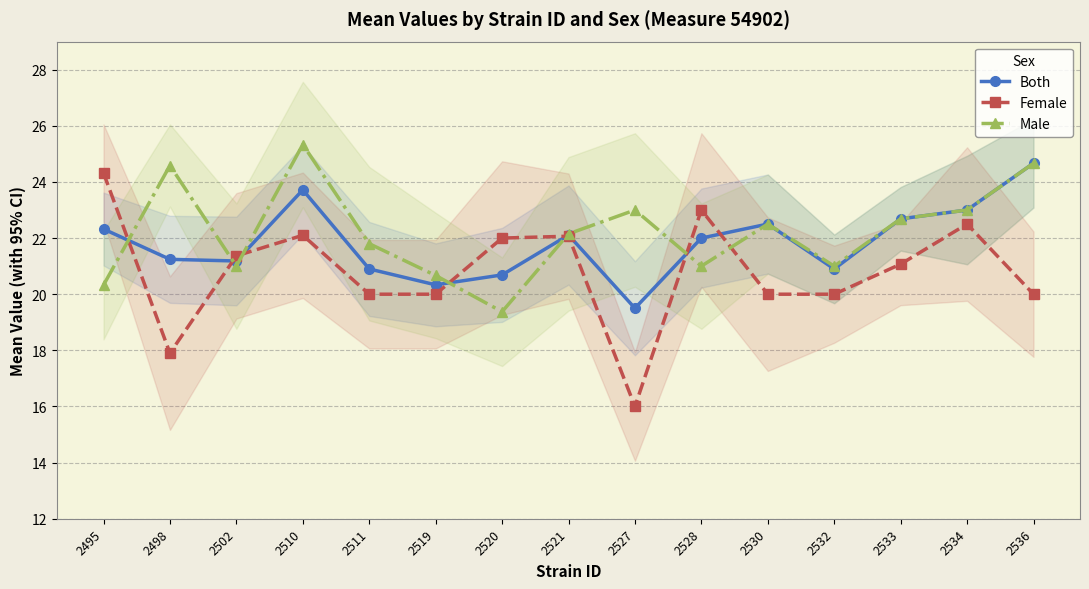

At which label is Male closest to 22?

2521